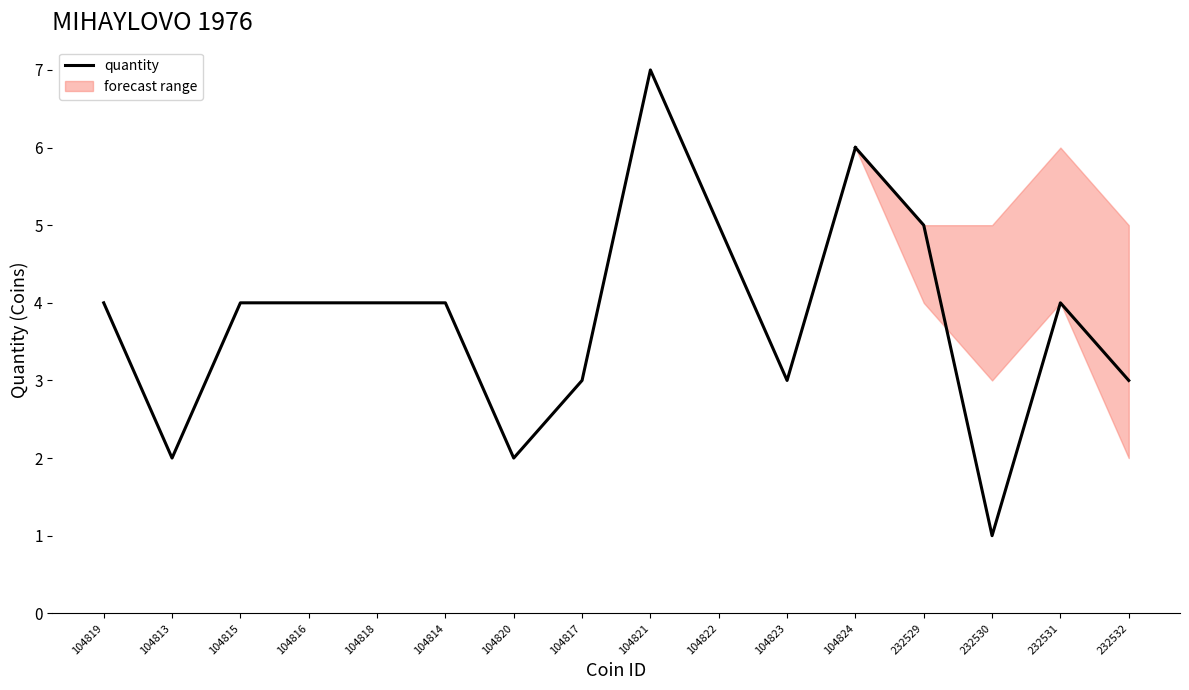

What is the label of the 9th point from the left?

104821